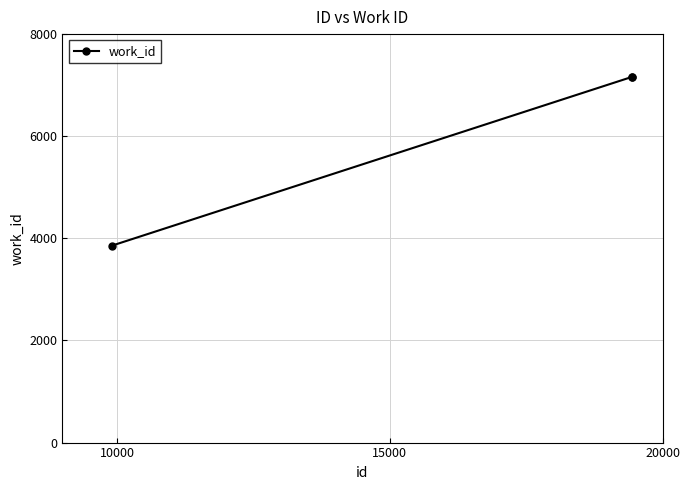

What is the minimum value shown in the chart?

3857